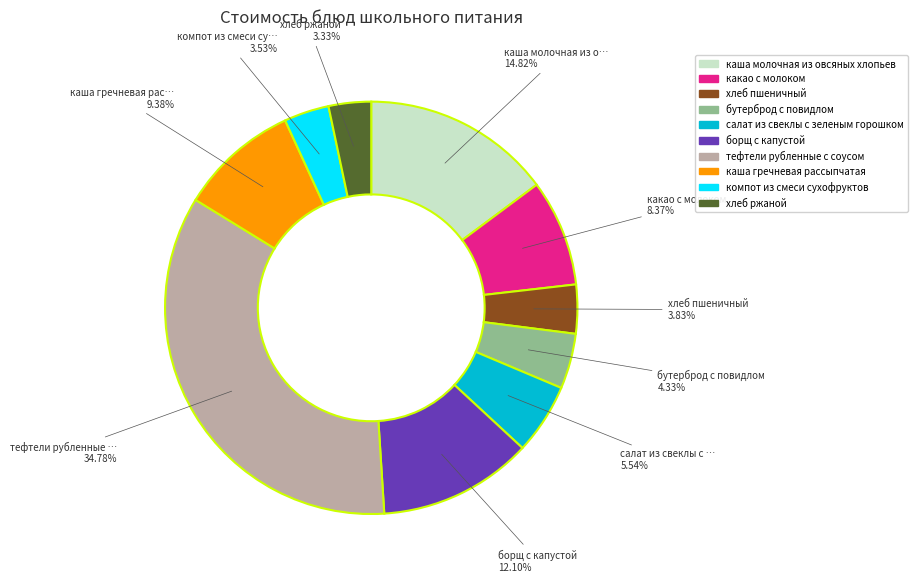

True or false: компот из смеси сухофруктов accounts for 15% of the total.

False